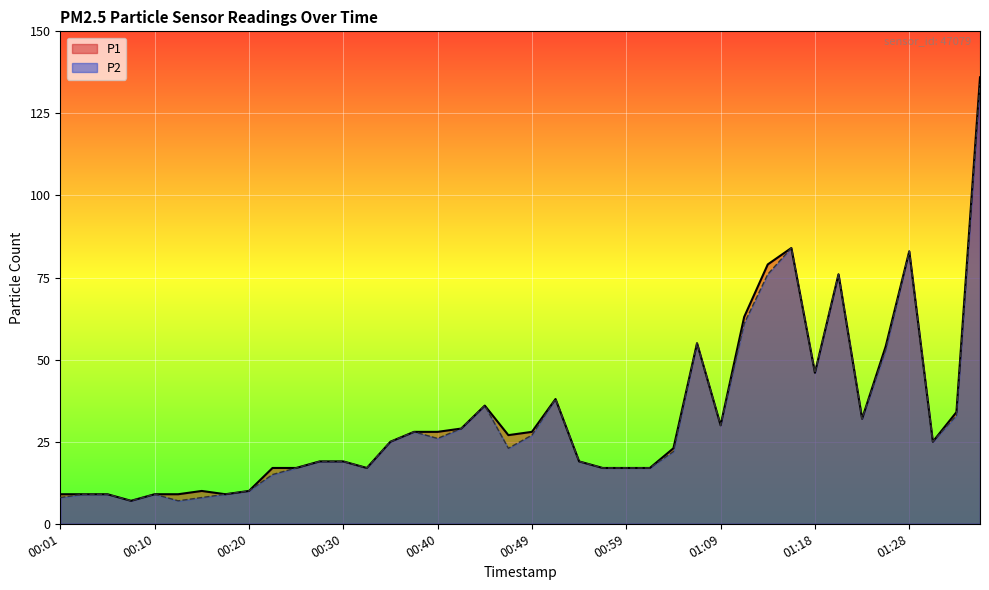

The P2 series shows 10 at 00:20. True or false?

True